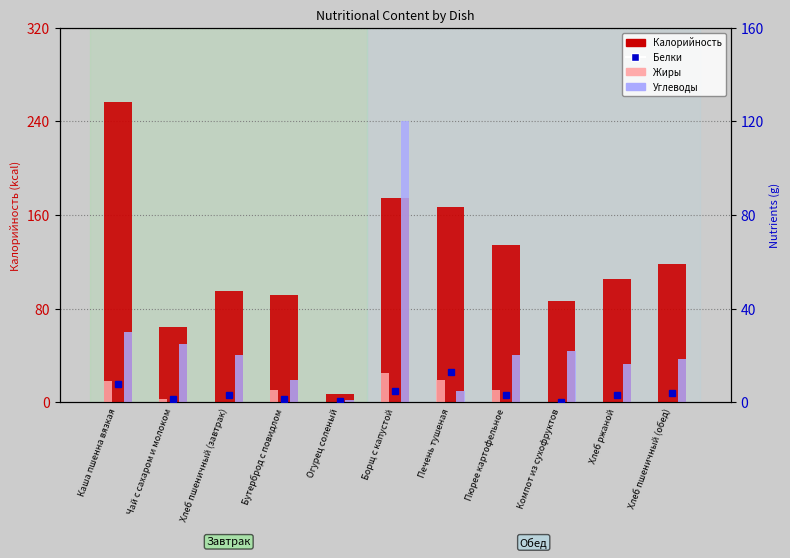

Does the chart contain stacked bars?

No